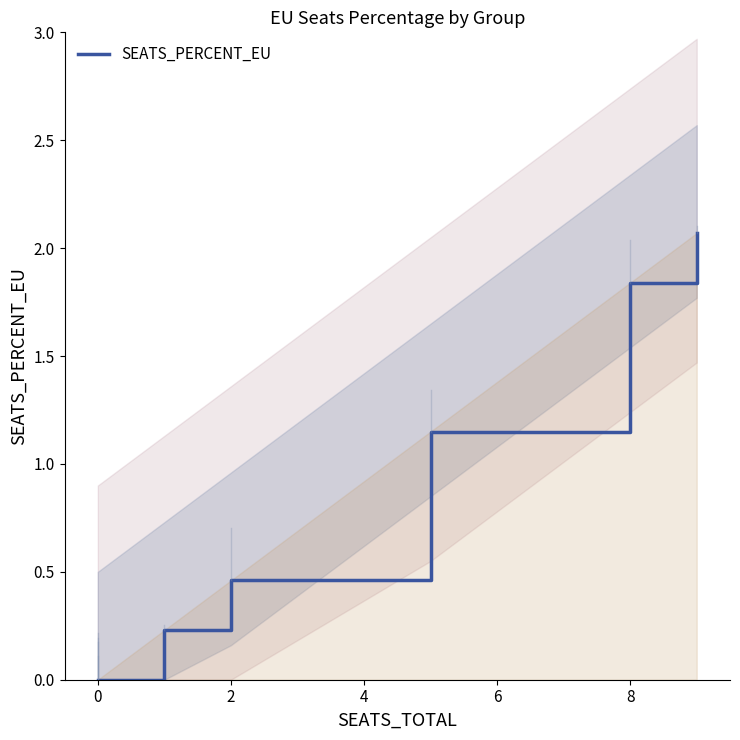

How many positive values are there?

5